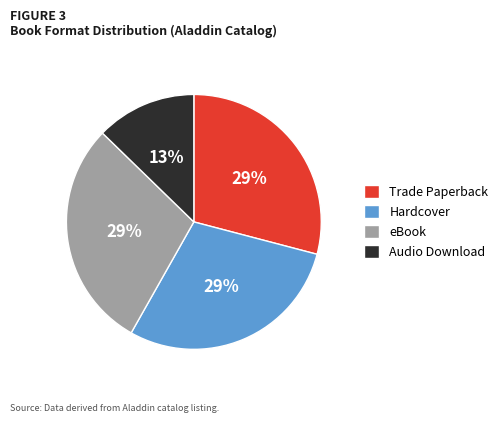

To the nearest percent, what percentage of the pie is eBook?

29%